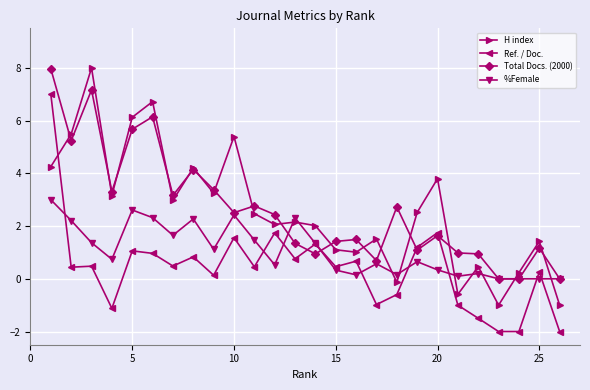

At how many categories does at least one series exceed 6?

4